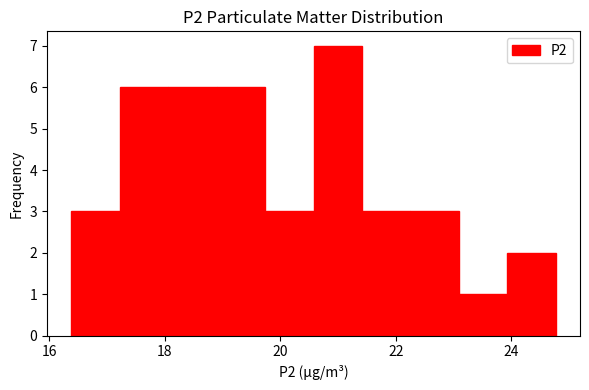

Which range on the x-axis has the tallest bar?

20.6 to 21.4